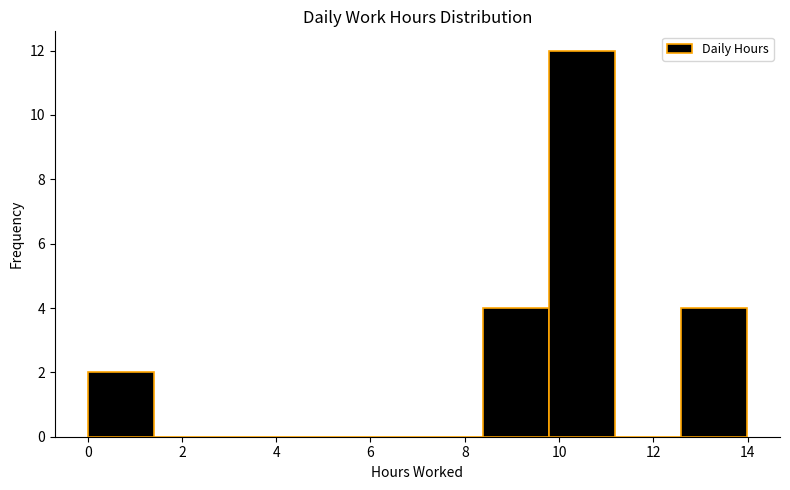

Over which range of the x-axis is the bar tallest?

9.8 to 11.2